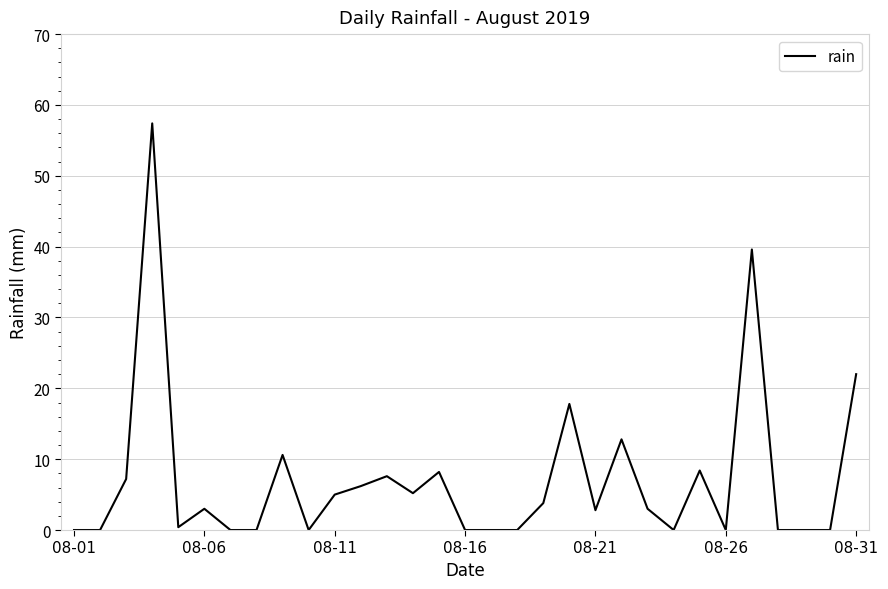

True or false: there are more than 2 points higher than both neighbors.

True